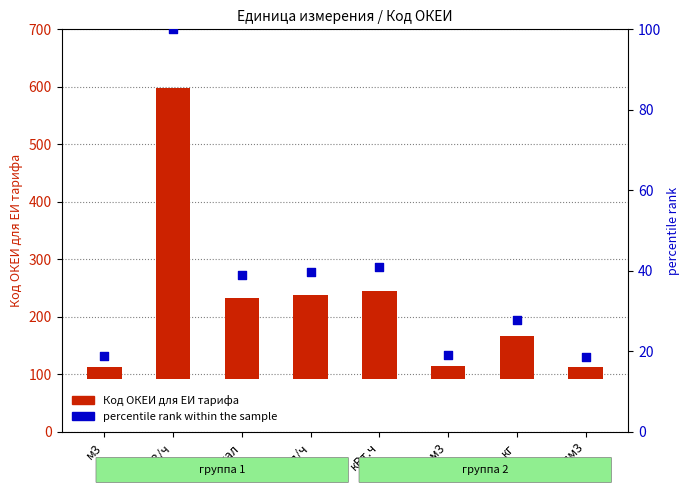

Which series reaches the maximum Y coordinate?

Код ОКЕИ для ЕИ тарифа